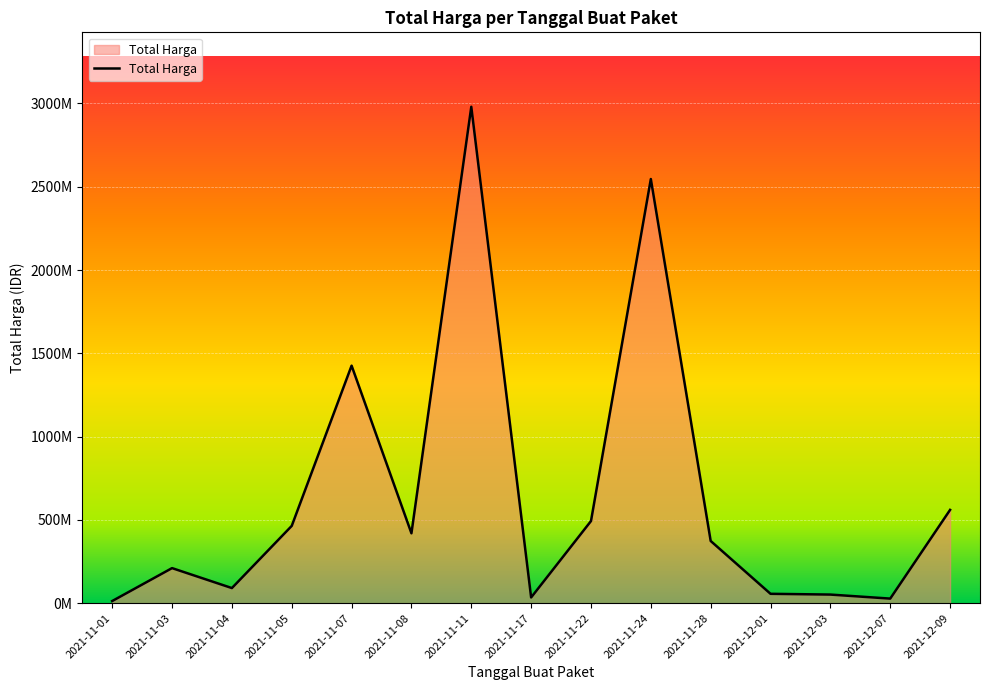

At which category does the data reach its first local peak?

2021-11-03